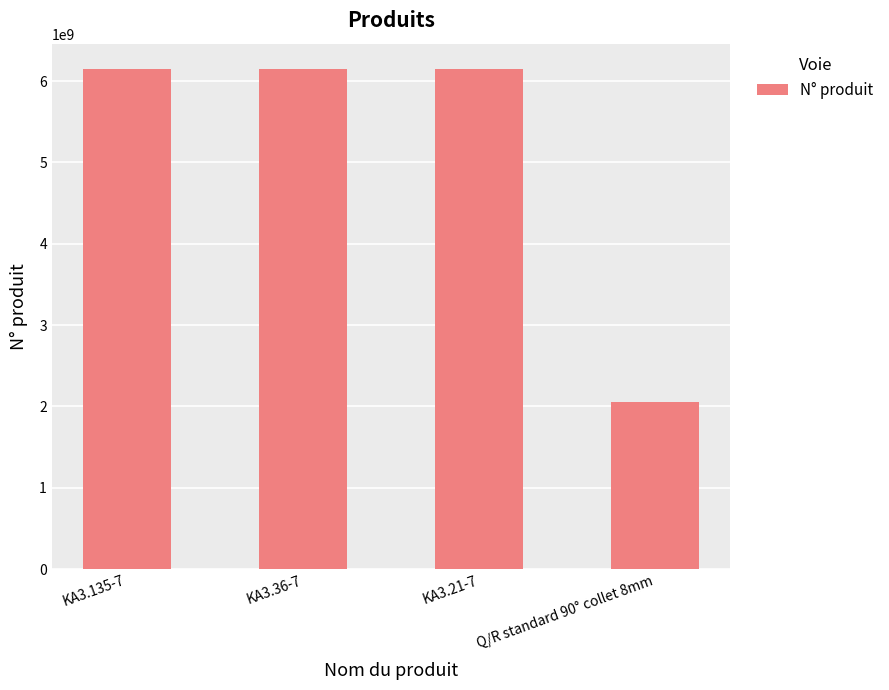

What is the approximate value at KA3.21-7, to the nearest 10?

6151705240